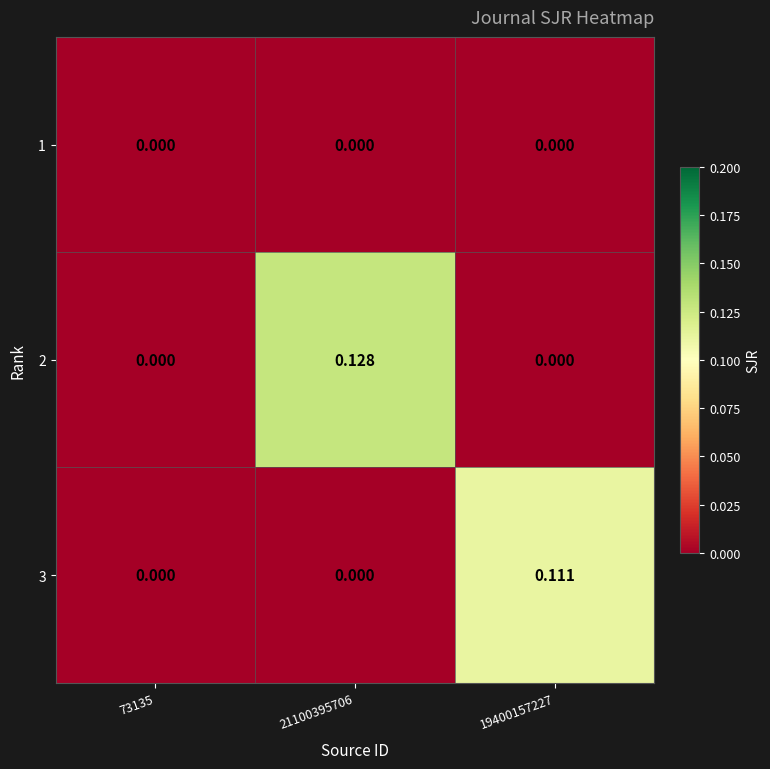

Which series has the largest range (max minus min)?

2